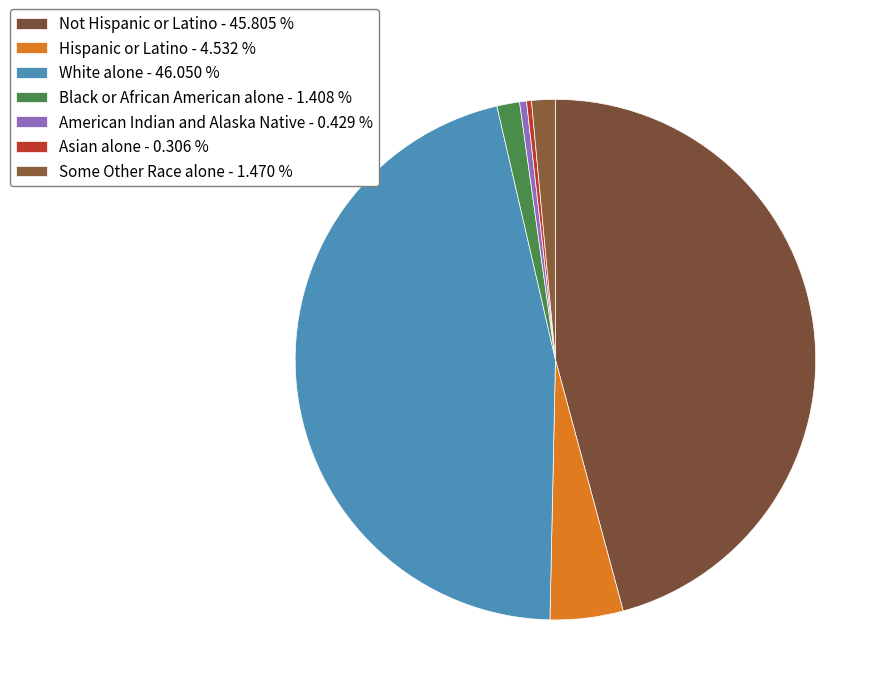

How many segments does this pie chart have?

7